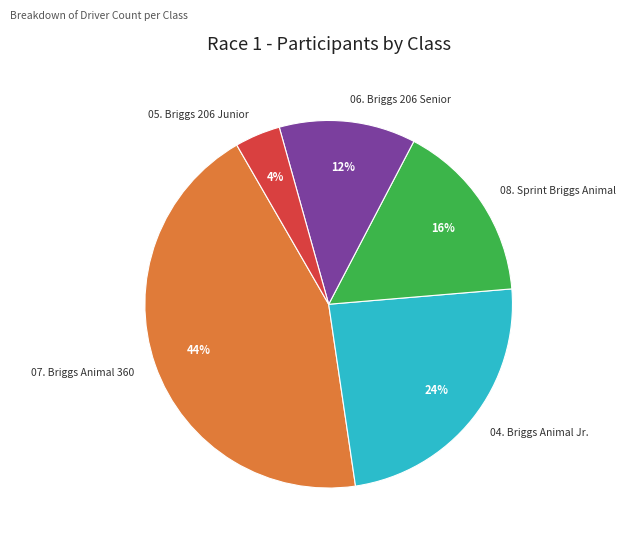

Does 06. Briggs 206 Senior represent more than half of the total?

No